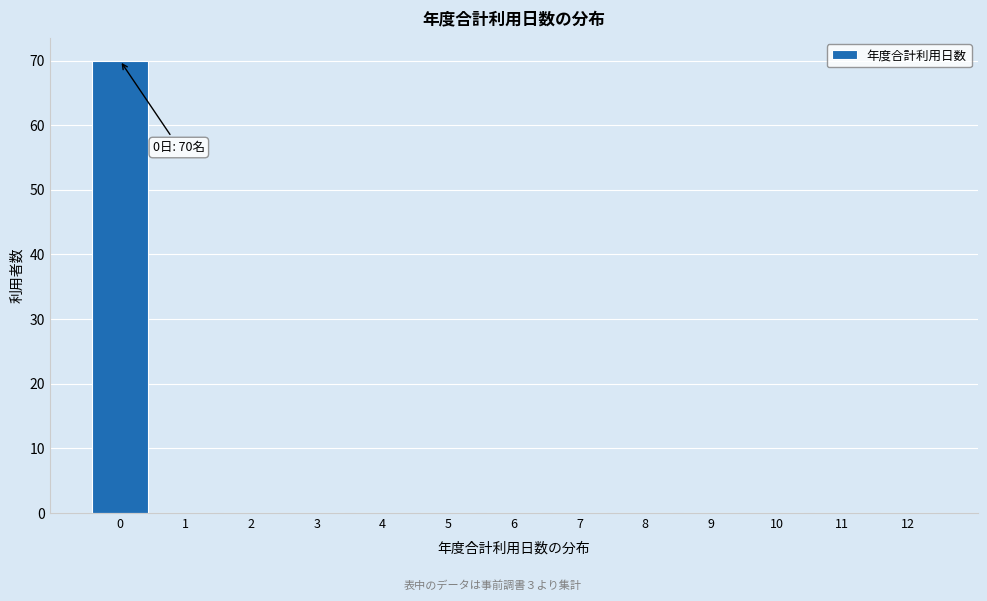

Reading right to left, list all the values displayed in this chart.

12=0	11=0	10=0	9=0	8=0	7=0	6=0	5=0	4=0	3=0	2=0	1=0	0=70